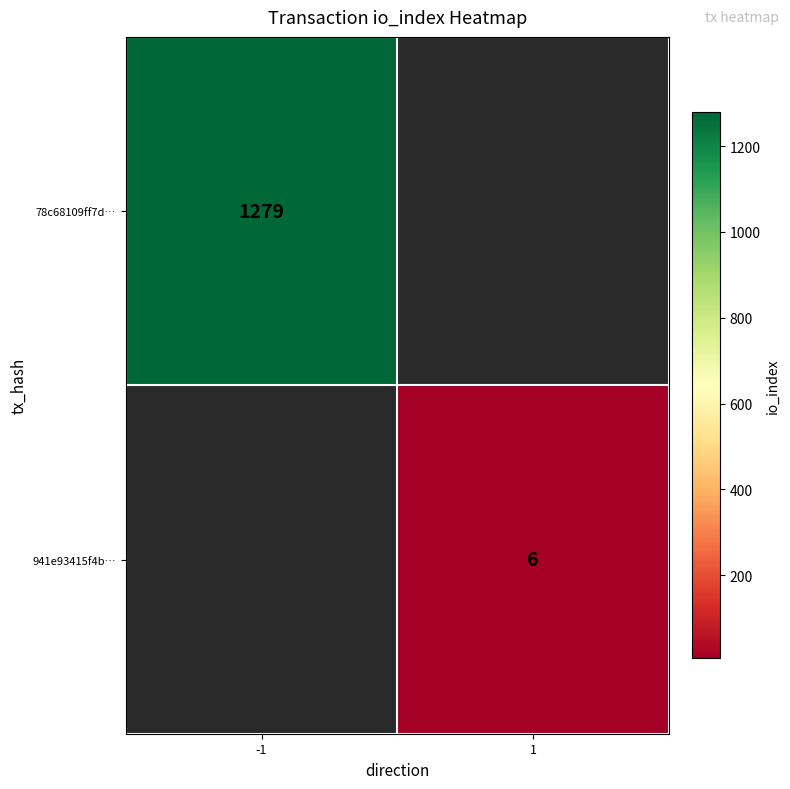

Is it true that 78c68109ff7d… equals 1279 at -1?

True